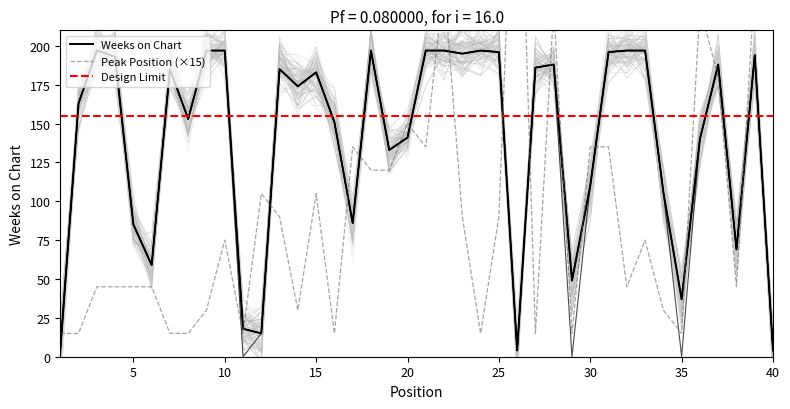

Which series has the largest range (max minus min)?

Peak Position